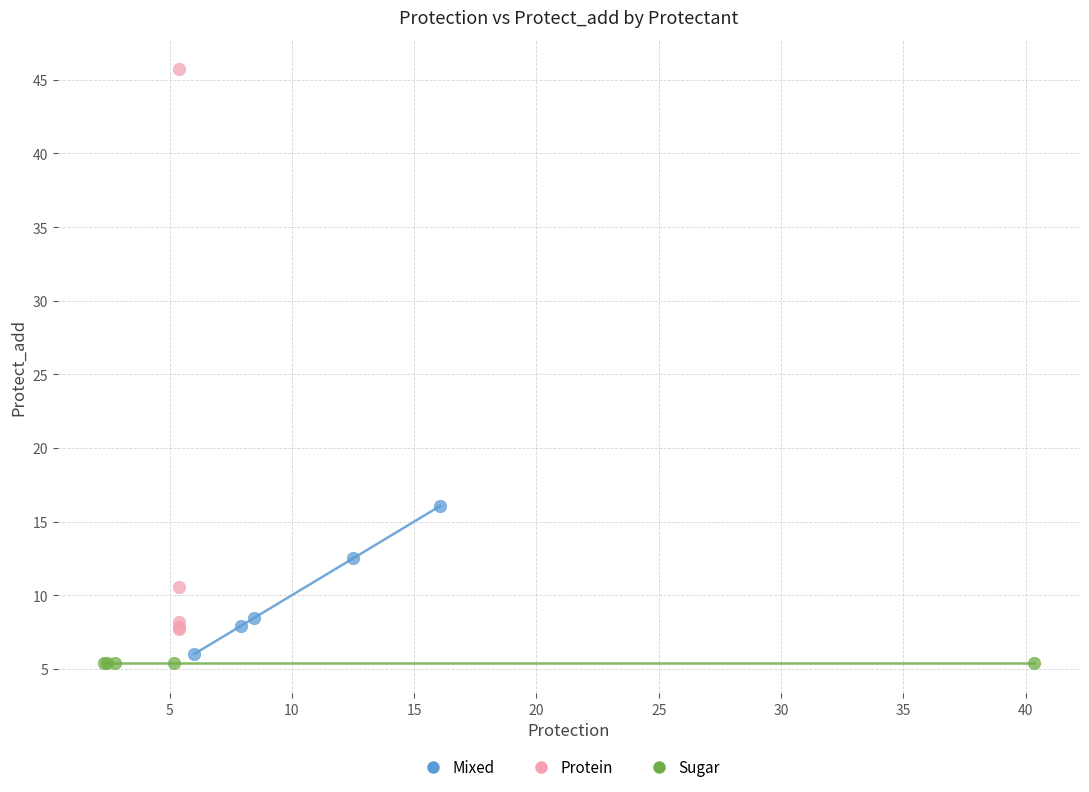

Which series reaches the maximum Y coordinate?

Protein